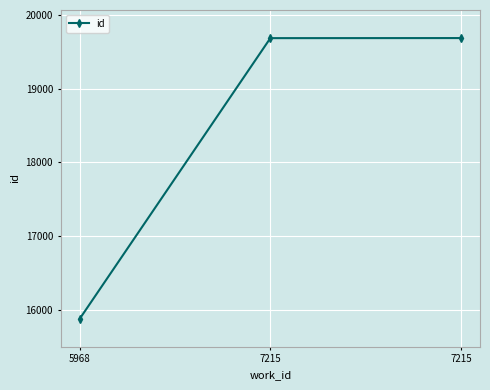

Reading left to right, what are all the values shown in this chart?

5968=15876	7215=19686	7215=19687